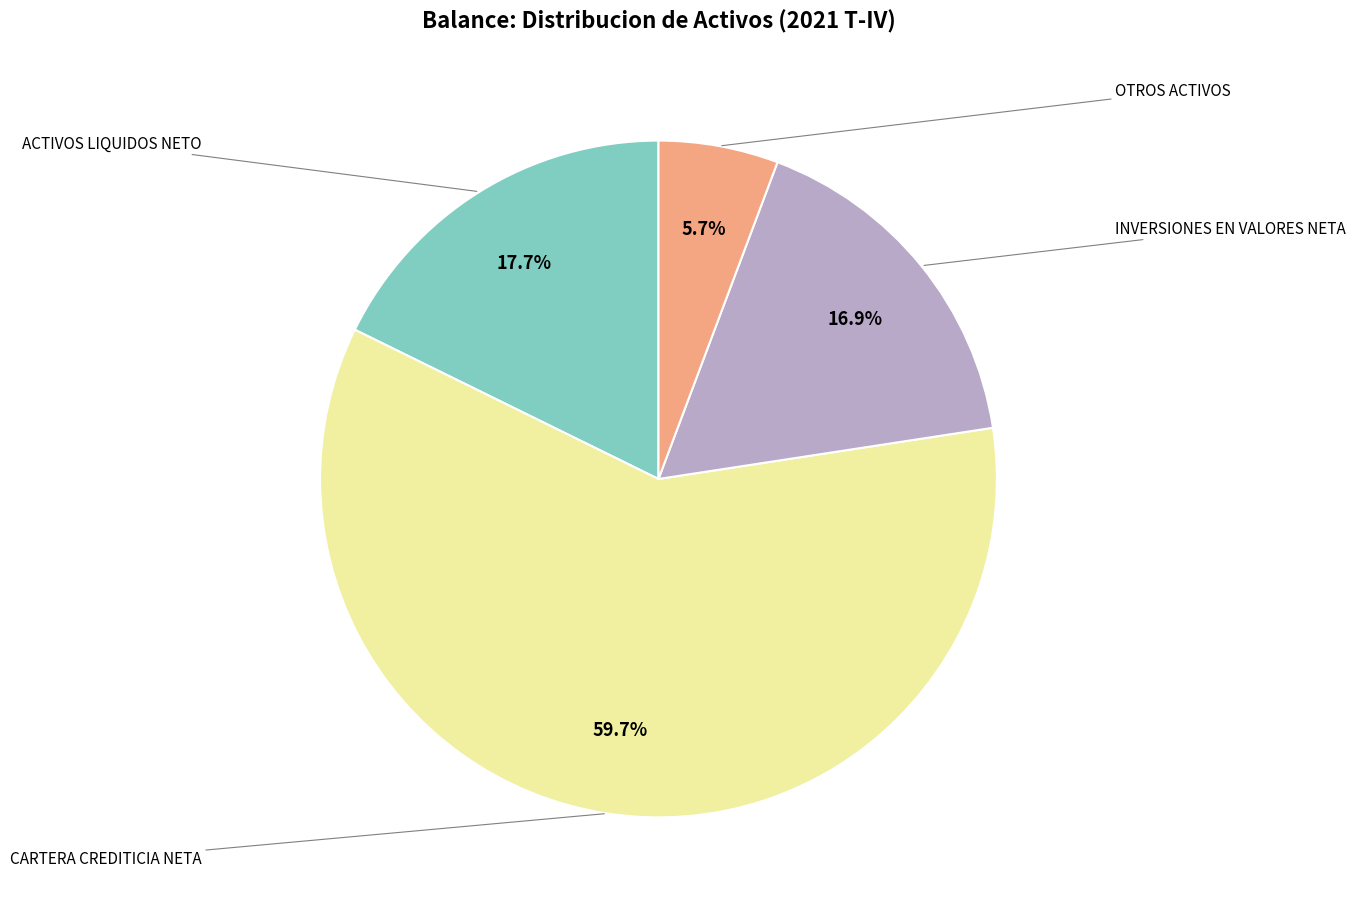

Does any single category account for the majority?

Yes